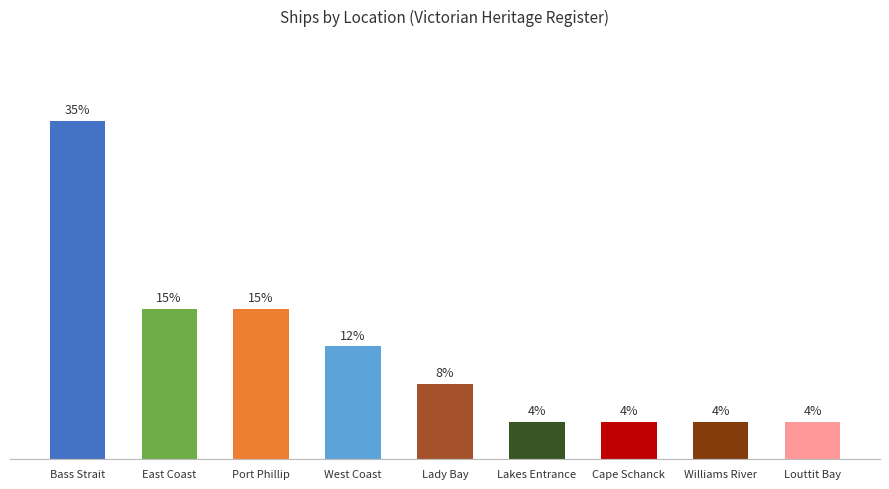

What is the difference between the maximum and minimum values?

30.8